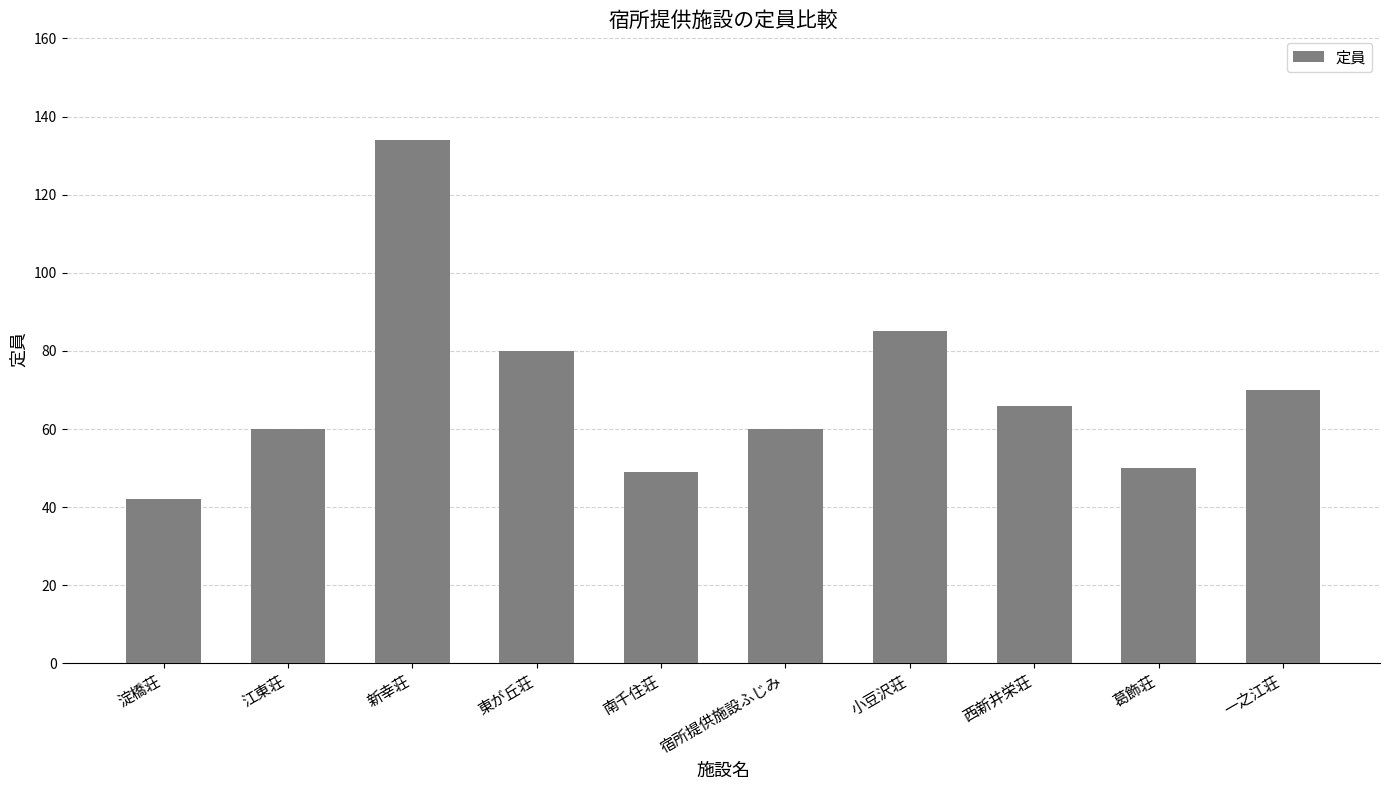

True or false: the data shows 23 at 小豆沢荘.

False